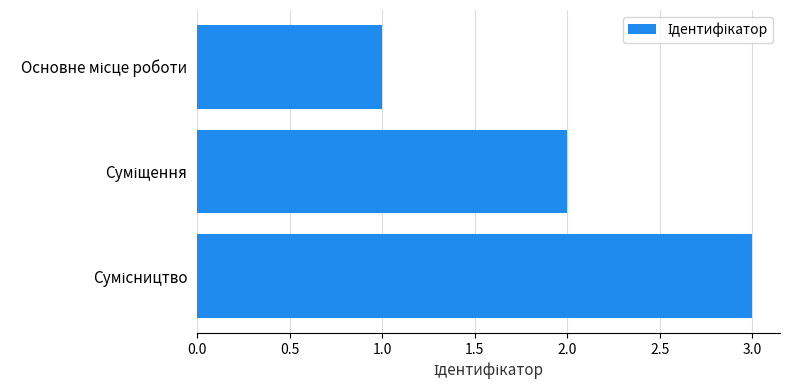

What is the sum of all values?

6